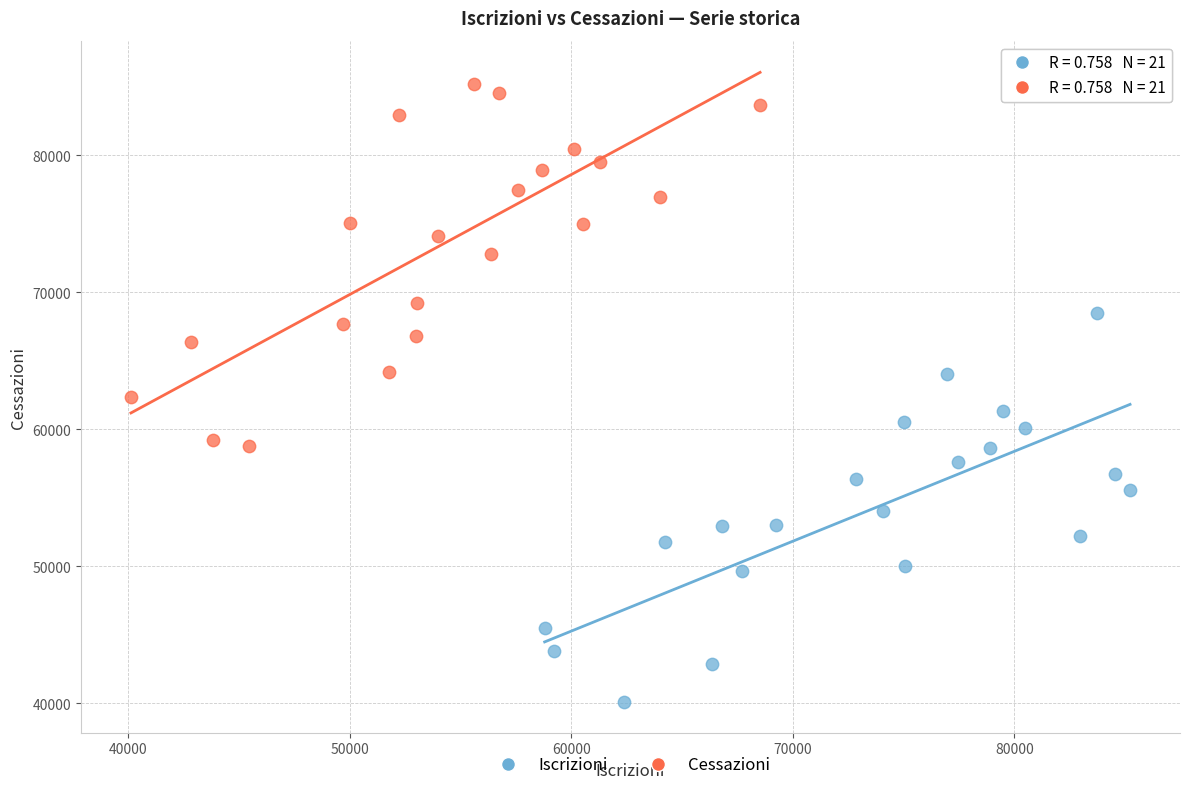

Which series contains the highest Y value?

Cessazioni